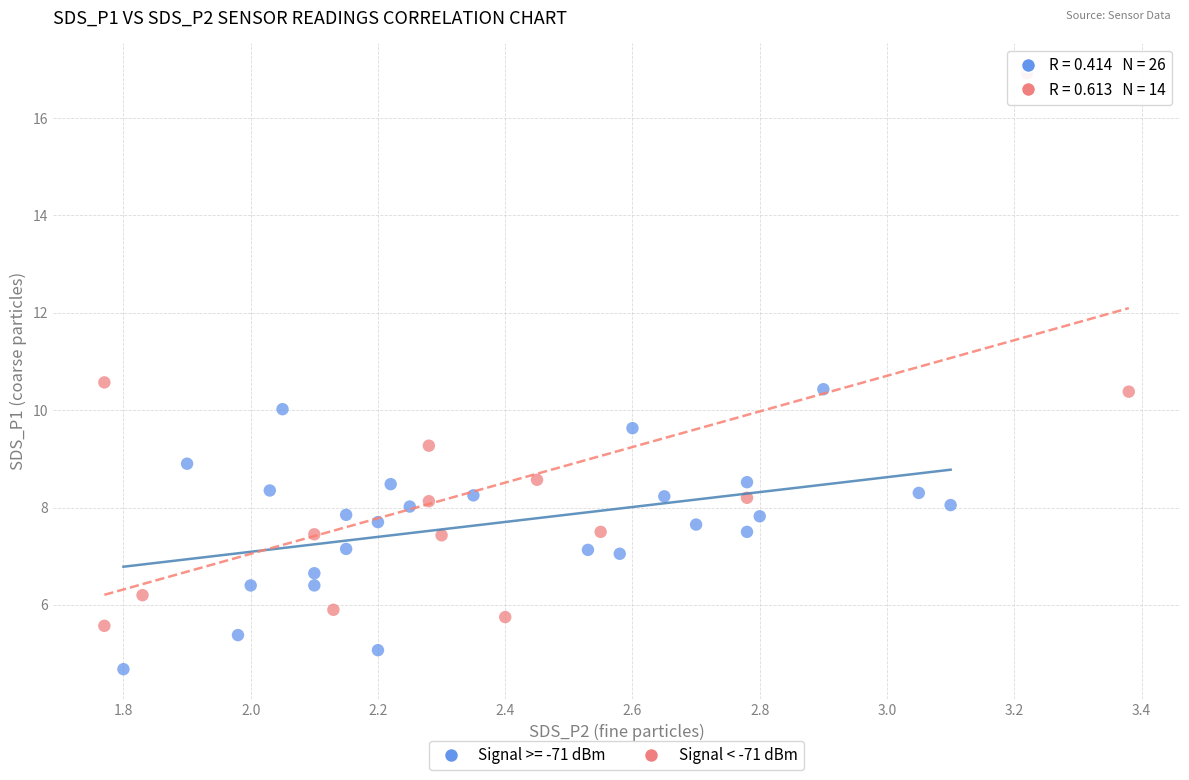

Which series contains the lowest Y value?

Signal >= -71 dBm